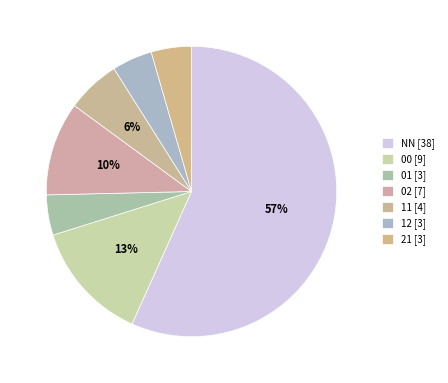

What percentage is NOT represented by 01?

95.5%